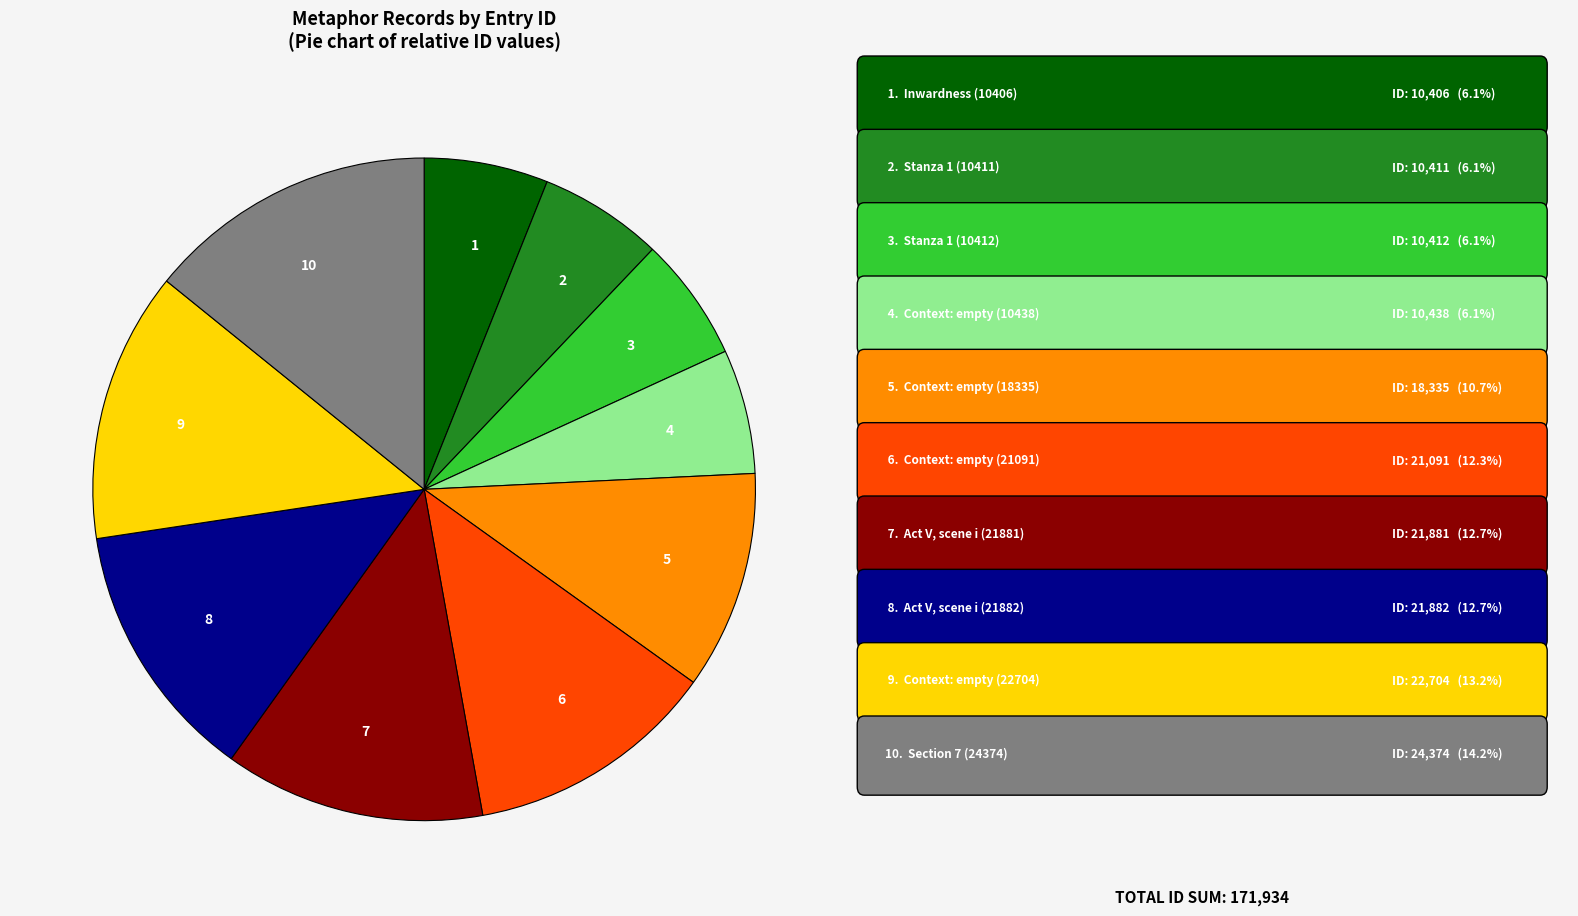

Is there a majority slice in this chart?

No